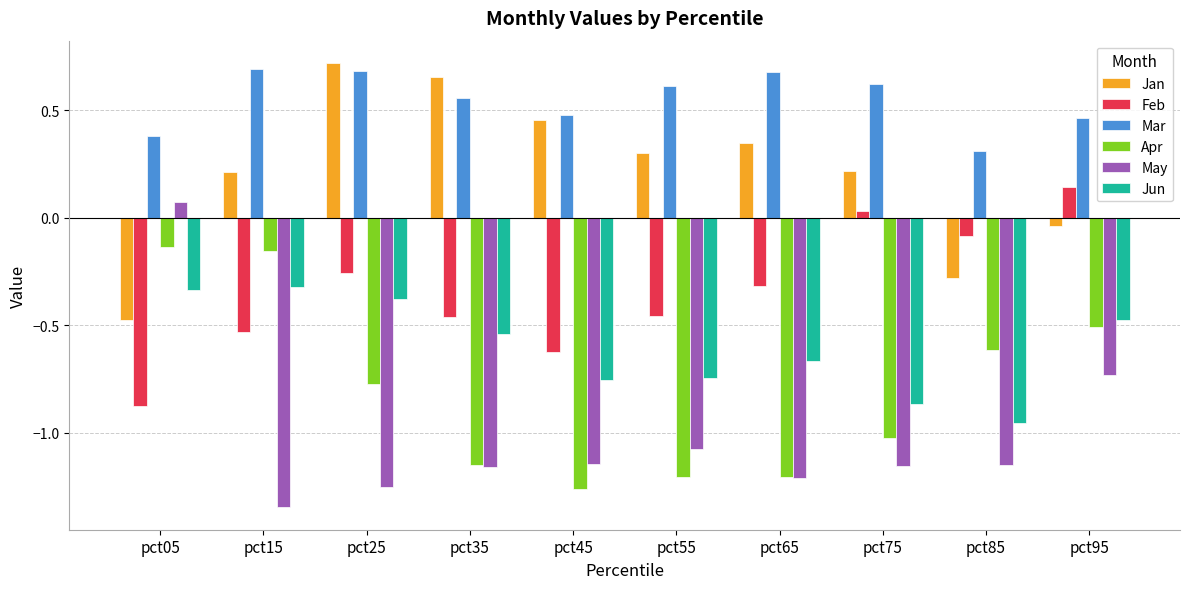

The value of May at pct15 is -2.3. True or false?

False